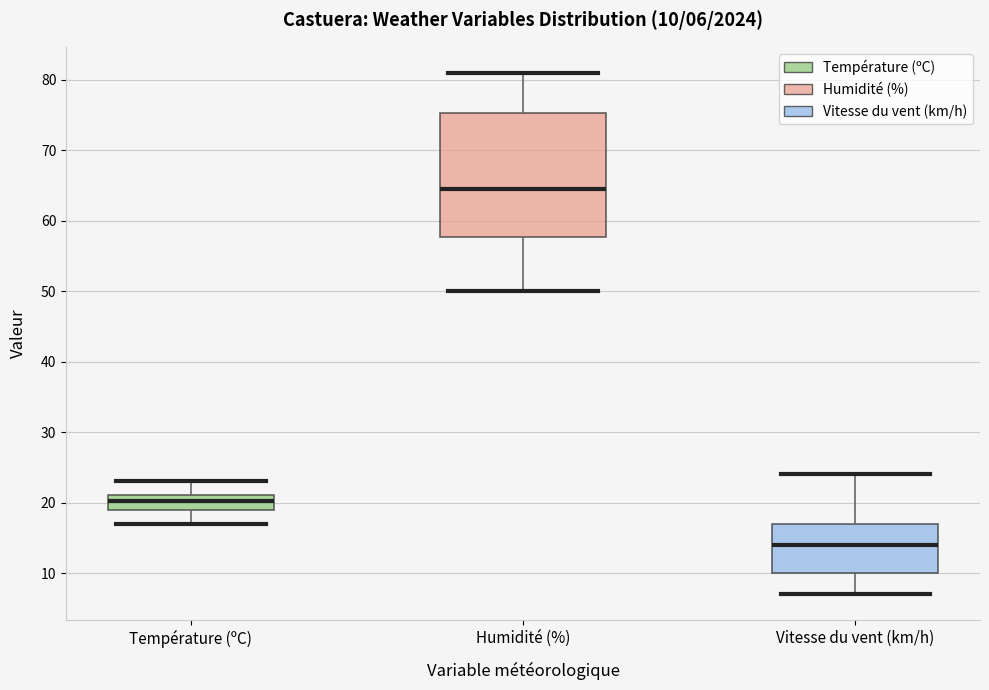

Comparing the boxes themselves (not the whiskers), which one is the tallest?

Humidité (%)